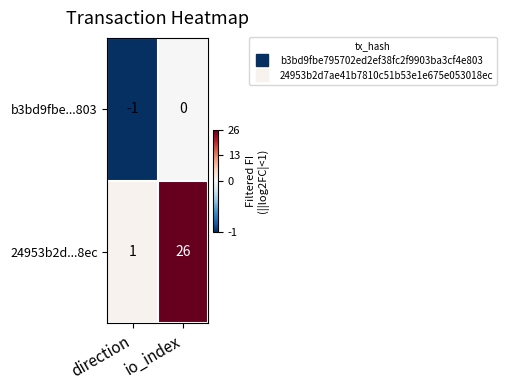

True or false: b3bd9fbe...803 has a value of -1 at direction.

True